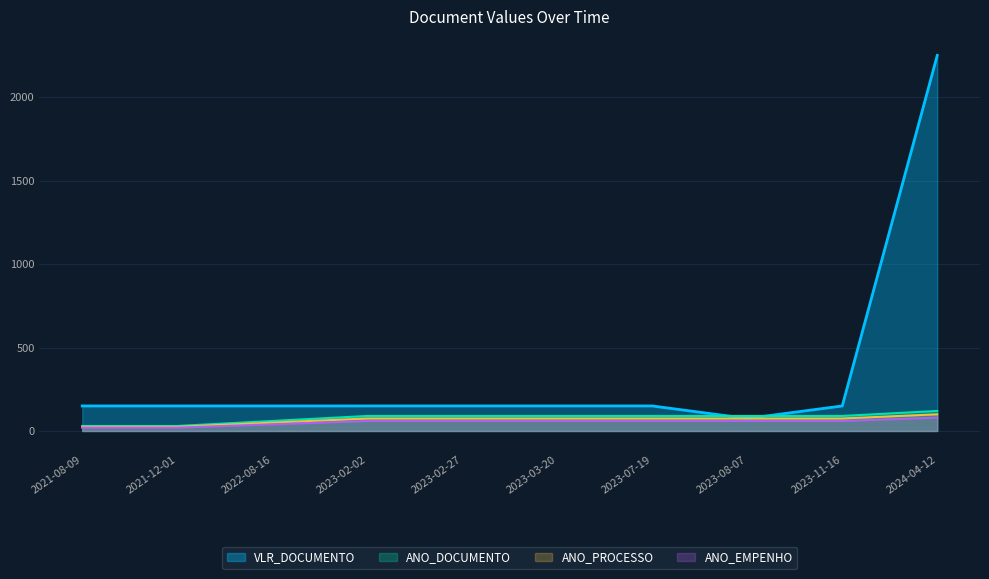

The value of ANO_EMPENHO at 2023-02-27 is 60. True or false?

True